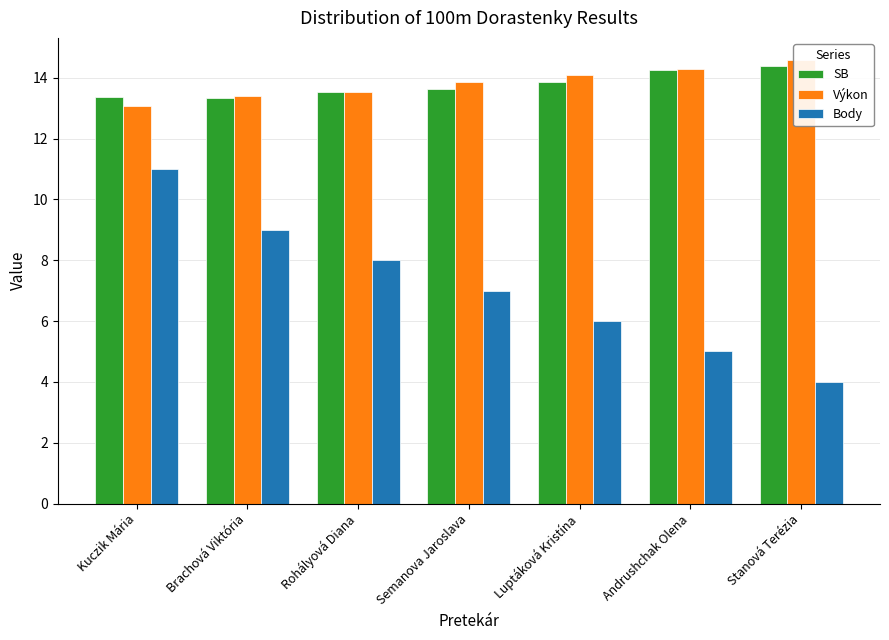

Which series has the largest total across all categories?

Výkon